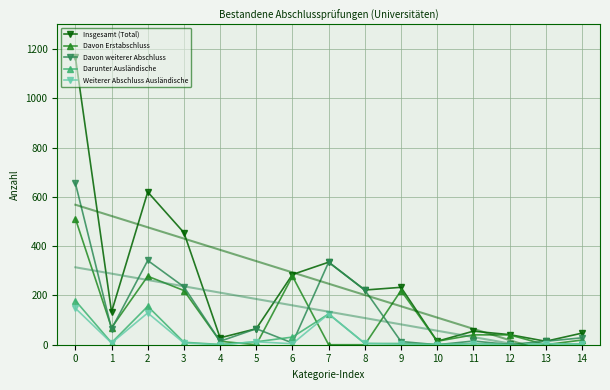

At how many categories does at least one series exceed 408?

3